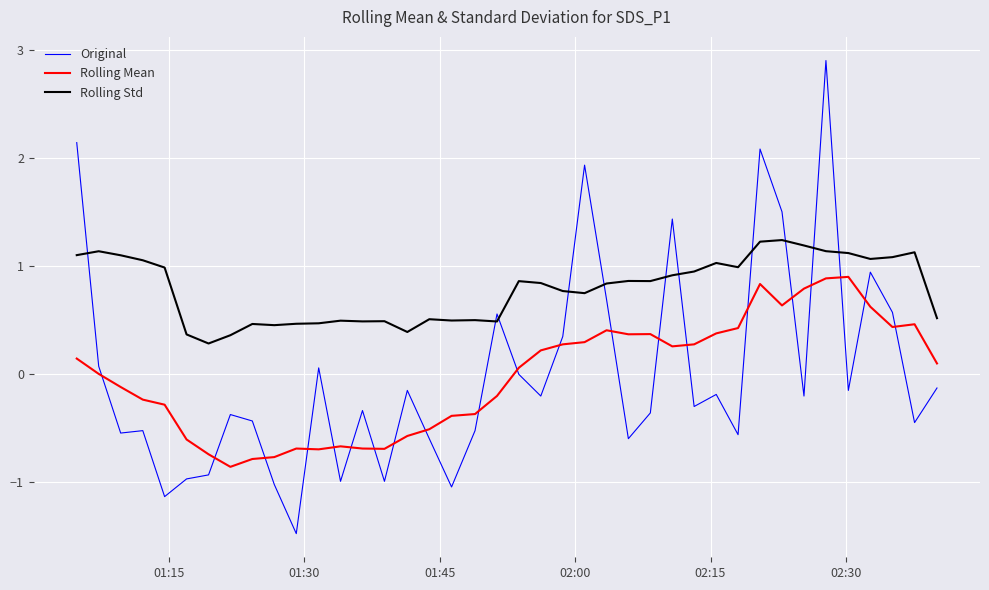

Which series has the largest range (max minus min)?

Original